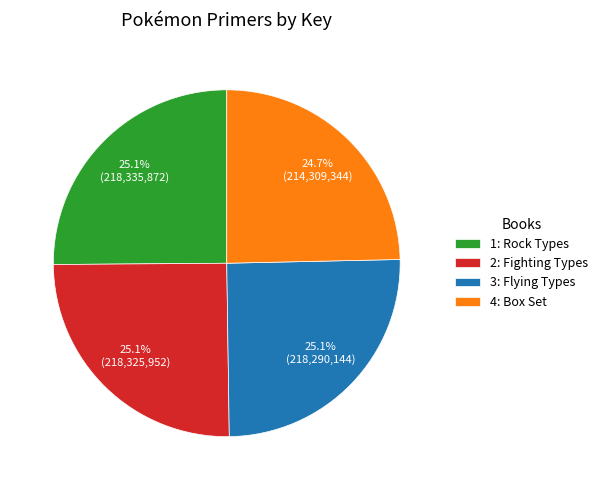

Approximately how many times larger is the value at 4: Box Set compared to 2: Fighting Types?

1.0